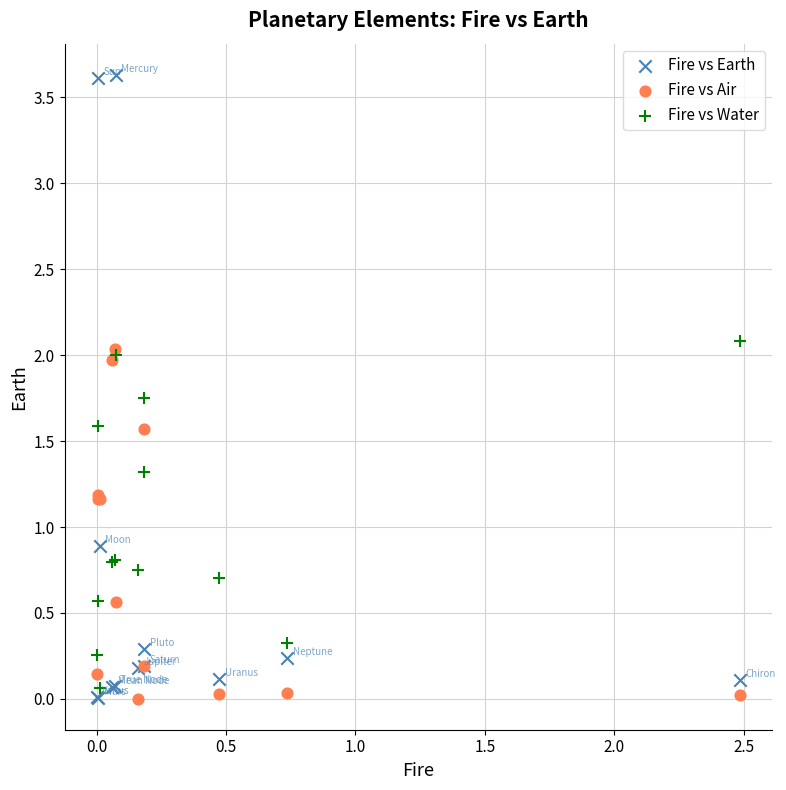

In the Fire vs Earth series, what Y value is closest to 1?

0.9